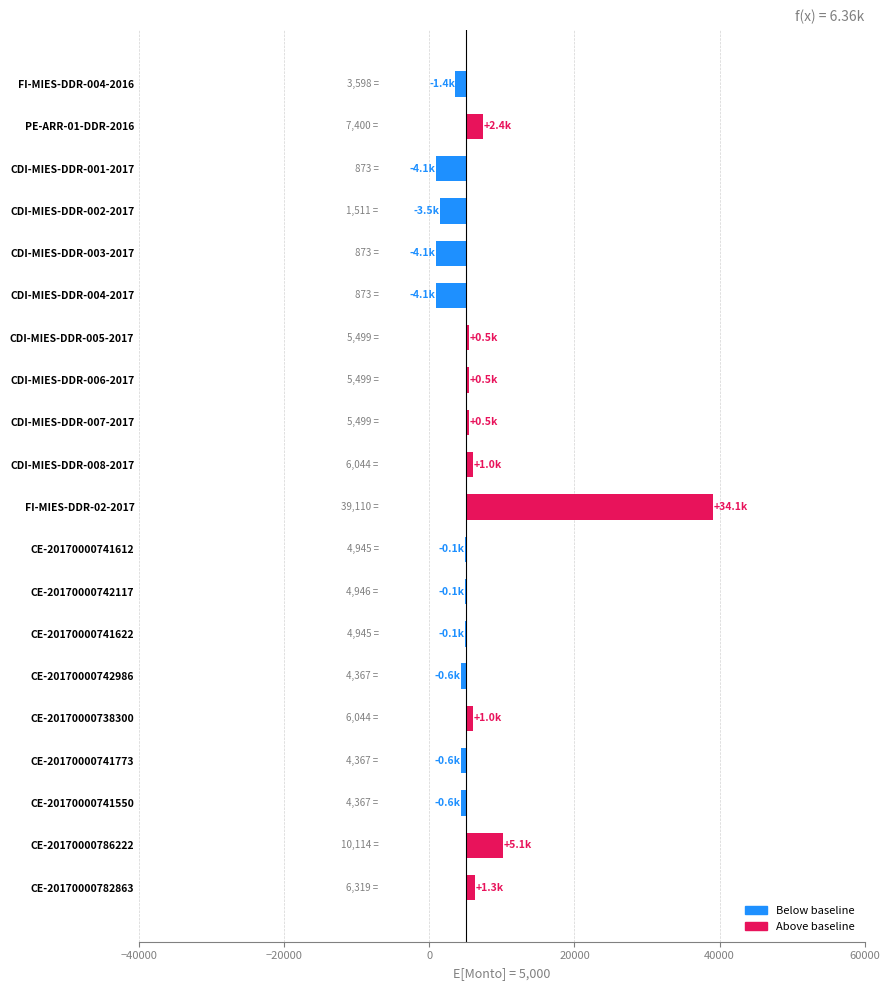

What is the sum of all values?

27195.1